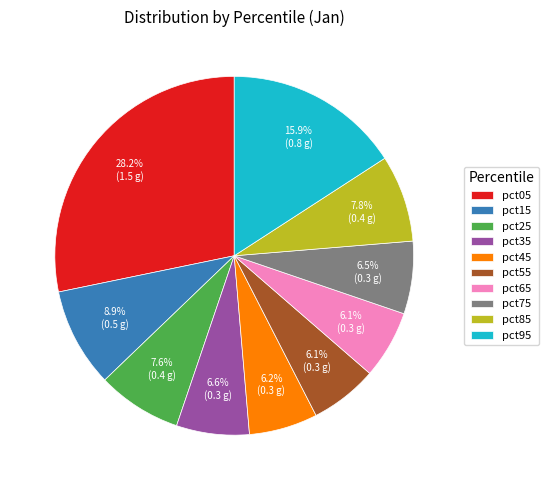

Is there a majority slice in this chart?

No